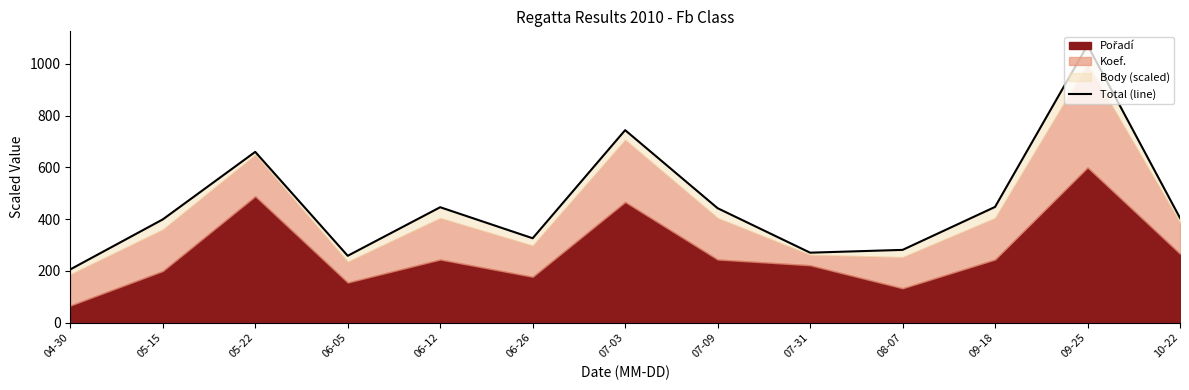

What position from the left is 07-31?

9